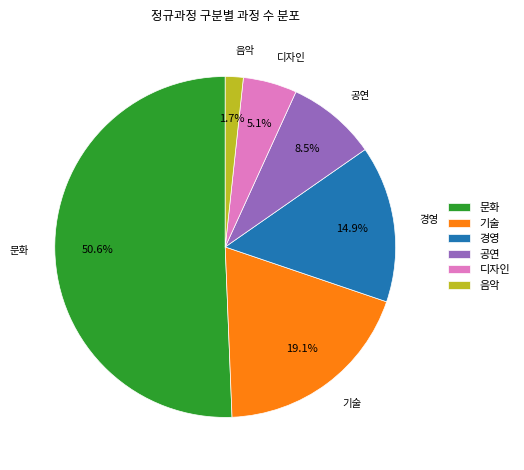

What percentage is NOT represented by 기술?

80.9%